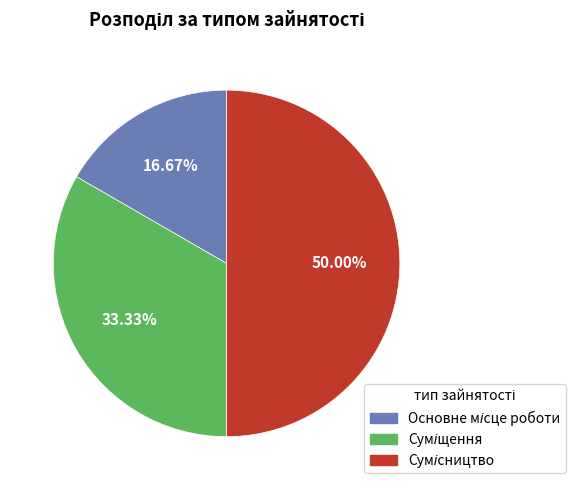

Is it true that Суміщення is 33% of the pie?

True